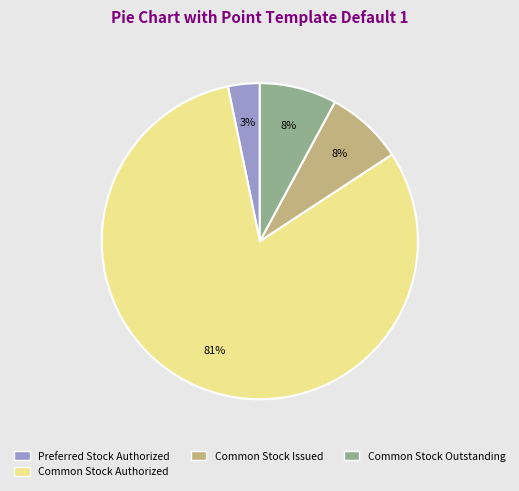

Is there a majority slice in this chart?

Yes